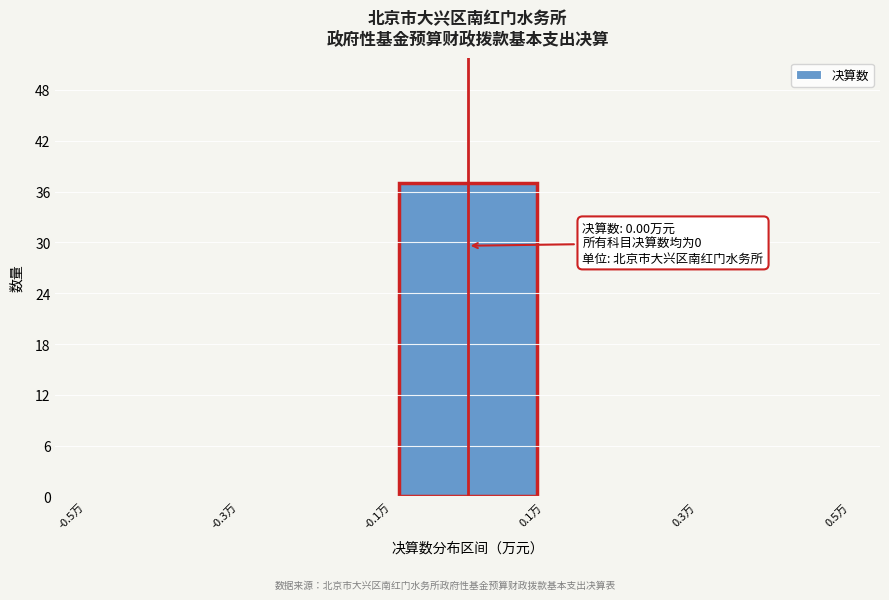

Over which range of the x-axis is the bar tallest?

-0.1 to 0.1